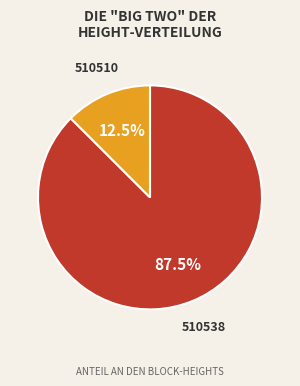

Is it true that 510510 is 6% of the pie?

False